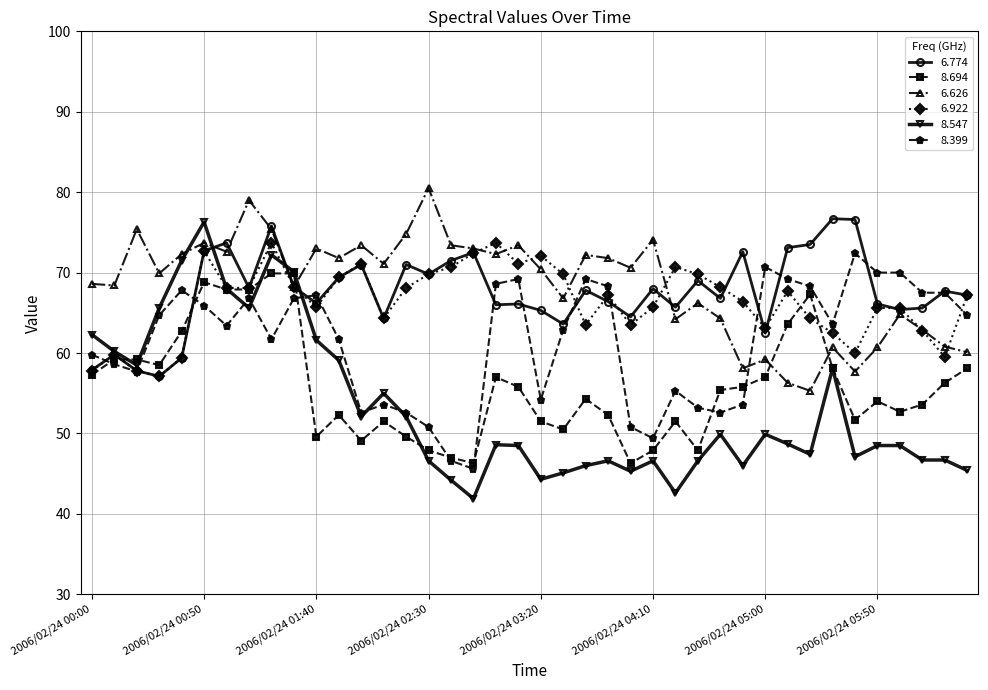

What is the difference between the second highest and second lowest values in the 6.922 series?

15.9